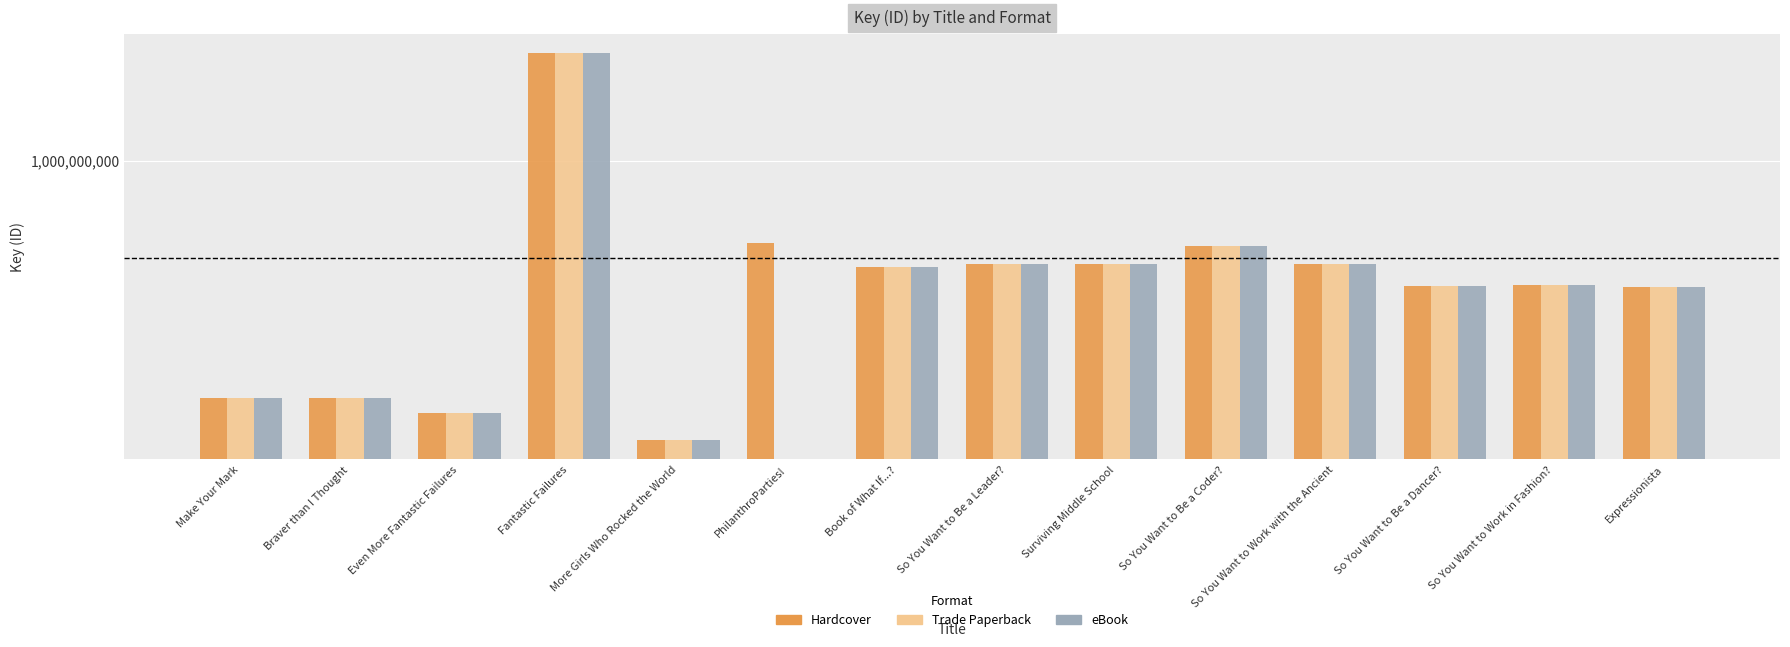

Rank the series by their maximum value, from lowest to highest.

Hardcover, Trade Paperback, eBook